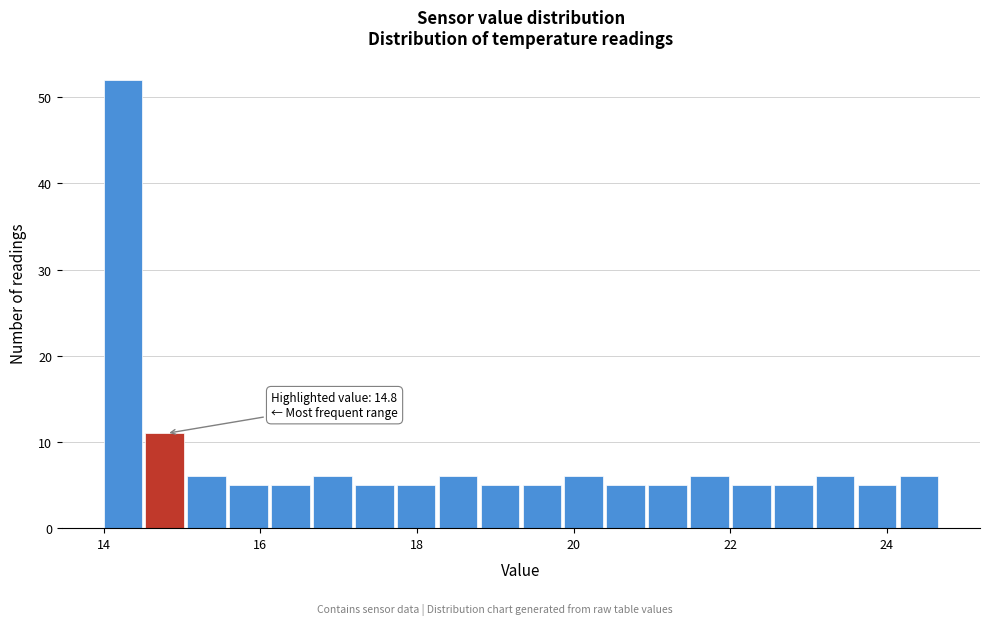

Around what value on the x-axis is the tallest bar? Give the approximate position of its centre, as read against the axis.

14.2